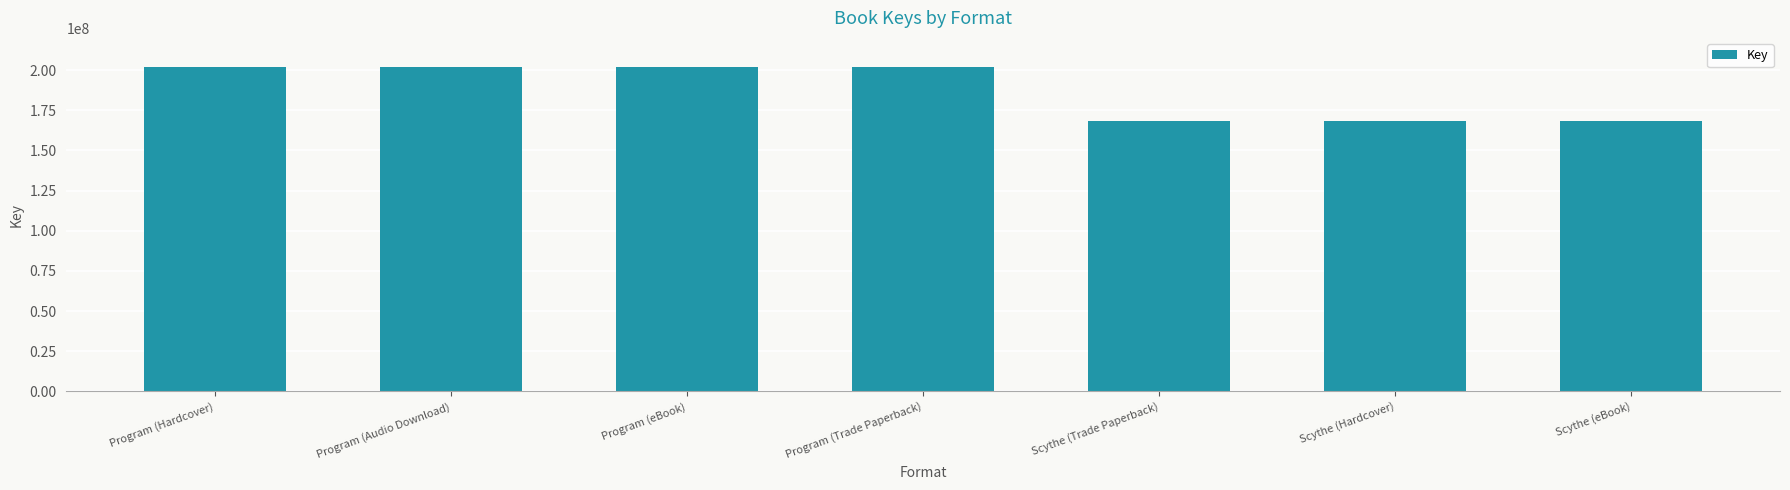

What is the approximate value at Program (Audio Download)?

201808405